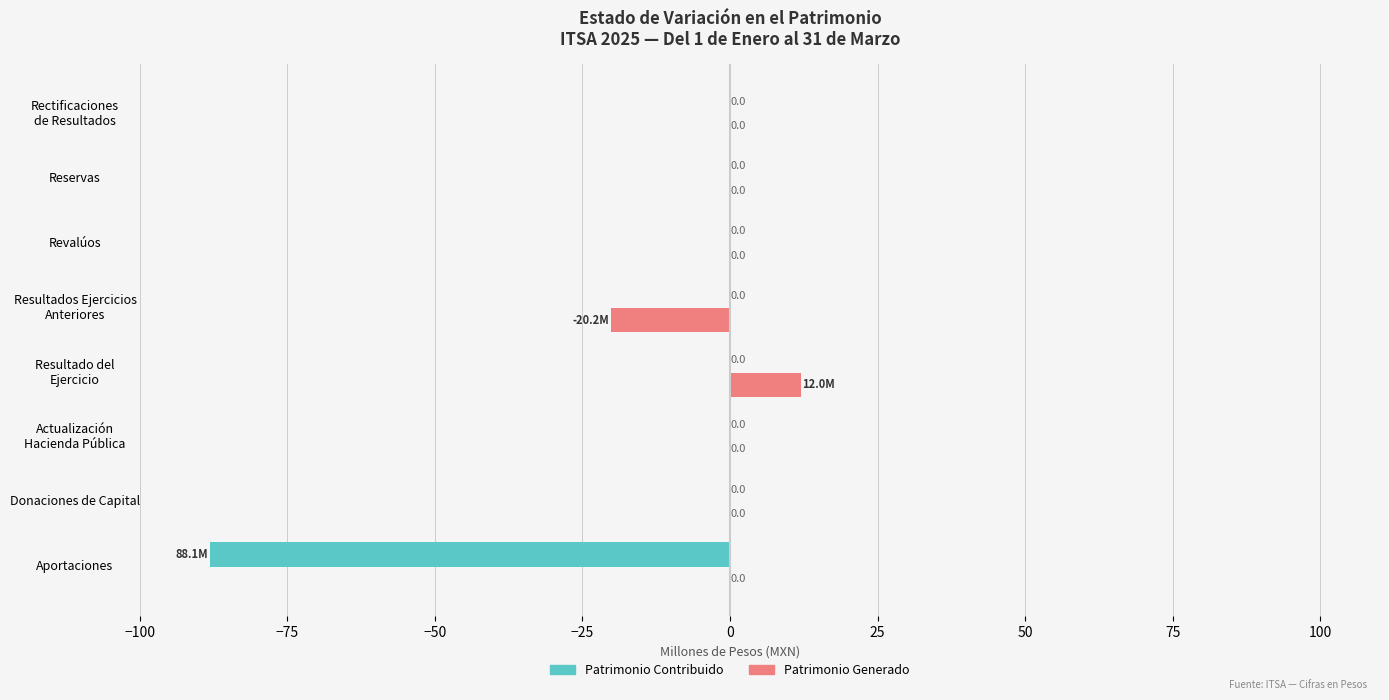

The value of Patrimonio Contribuido at Donaciones de Capital is 30.9. True or false?

False